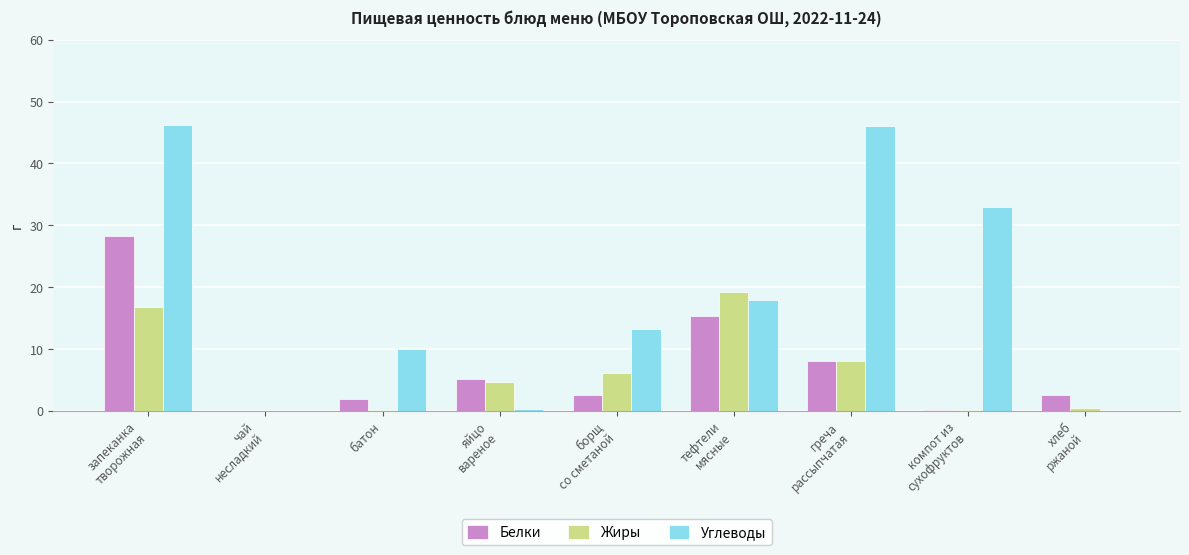

What is the sum of all Белки values?

64.1